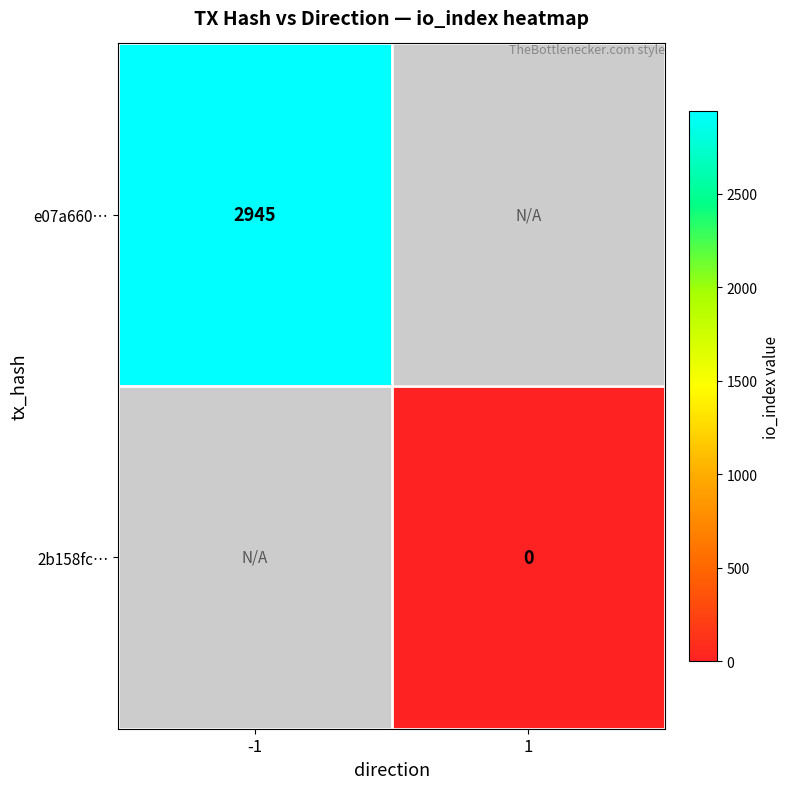

Is it true that e07a660… equals 2945 at -1?

True